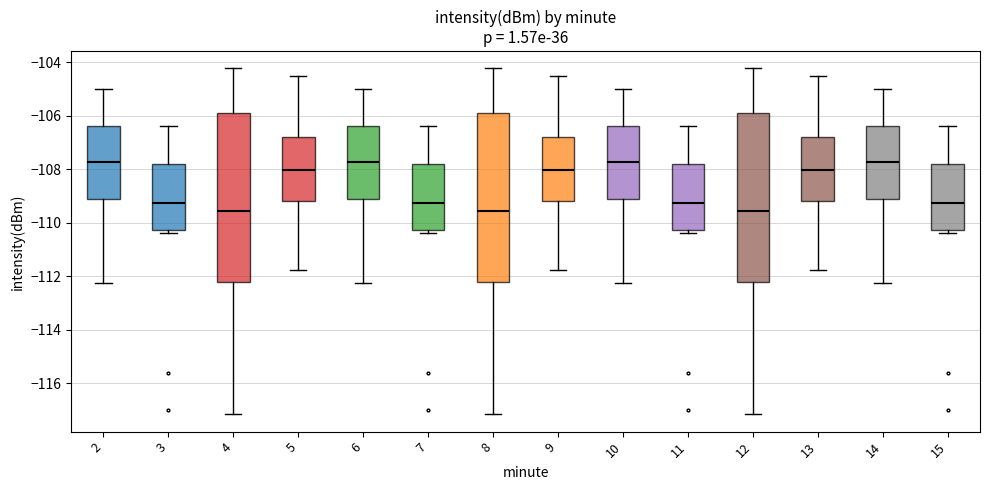

Reading left to right, transcribe this box plot: for each box, give where its median line is, the range the box spans, and where its two whiskers end, as read against the y-axis. The values are not printed on the chart, so give them approximately, as read against the axis.

2: median -107.8, box -109.2 to -106.4, whiskers -112.2 to -105.0
3: median -109.2, box -110.2 to -107.8, whiskers -110.4 to -106.4
4: median -109.6, box -112.2 to -106.0, whiskers -117.2 to -104.2
5: median -108.0, box -109.2 to -106.8, whiskers -111.8 to -104.6
6: median -107.8, box -109.2 to -106.4, whiskers -112.2 to -105.0
7: median -109.2, box -110.2 to -107.8, whiskers -110.4 to -106.4
8: median -109.6, box -112.2 to -106.0, whiskers -117.2 to -104.2
9: median -108.0, box -109.2 to -106.8, whiskers -111.8 to -104.6
10: median -107.8, box -109.2 to -106.4, whiskers -112.2 to -105.0
11: median -109.2, box -110.2 to -107.8, whiskers -110.4 to -106.4
12: median -109.6, box -112.2 to -106.0, whiskers -117.2 to -104.2
13: median -108.0, box -109.2 to -106.8, whiskers -111.8 to -104.6
14: median -107.8, box -109.2 to -106.4, whiskers -112.2 to -105.0
15: median -109.2, box -110.2 to -107.8, whiskers -110.4 to -106.4